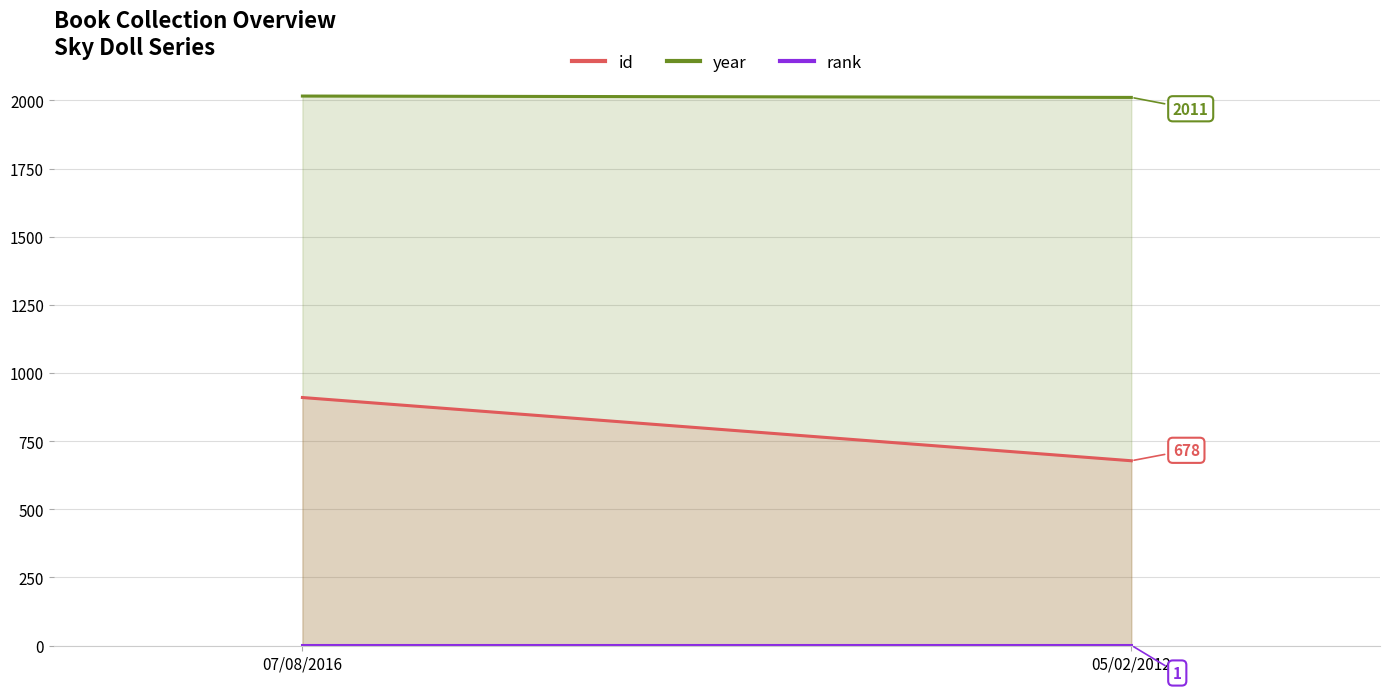

At which category is the sum across all series the highest?

07/08/2016